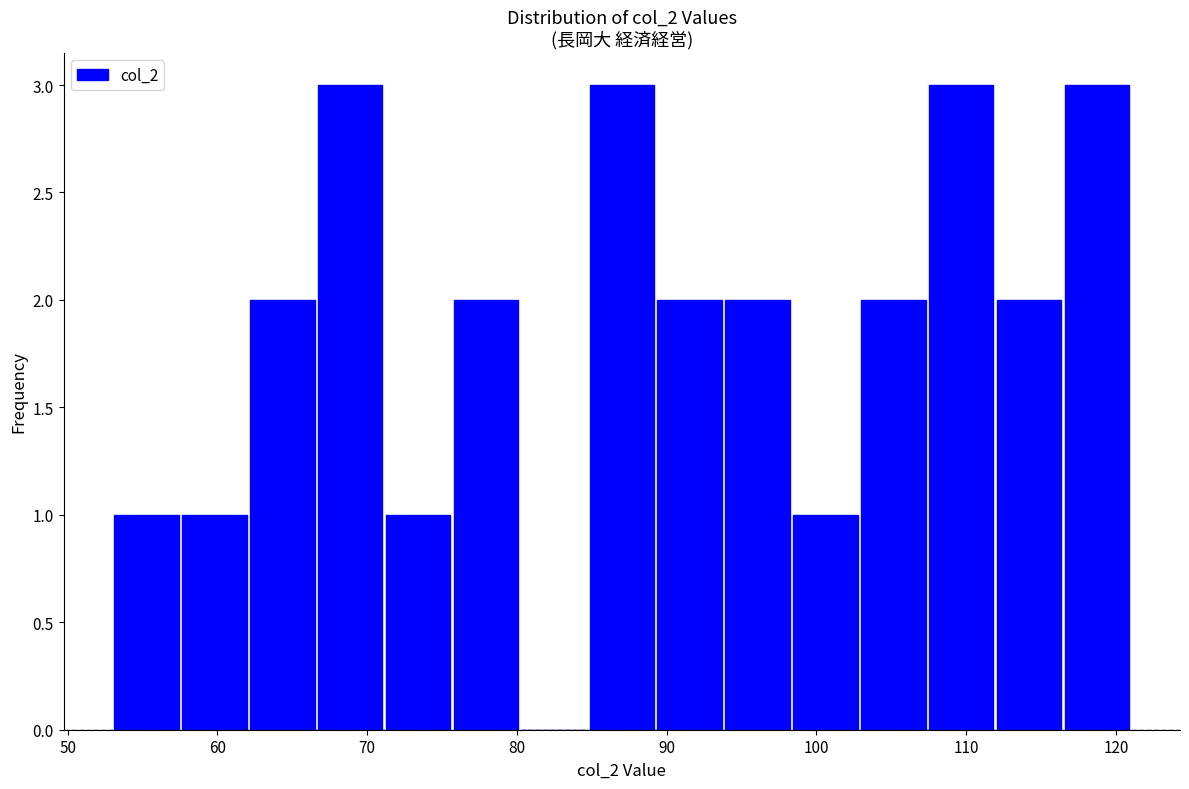

Reading left to right, transcribe this chart: for each bar, give the range it covers on the x-axis and its height. Neither the bar edges nor the heights are printed on the chart, so give them approximately, as read against the axes.

53 to 58: 1
58 to 62: 1
62 to 67: 2
67 to 71: 3
71 to 76: 1
76 to 80: 2
80 to 85: 0
85 to 89: 3
89 to 94: 2
94 to 98: 2
98 to 103: 1
103 to 107: 2
107 to 112: 3
112 to 116: 2
116 to 121: 3